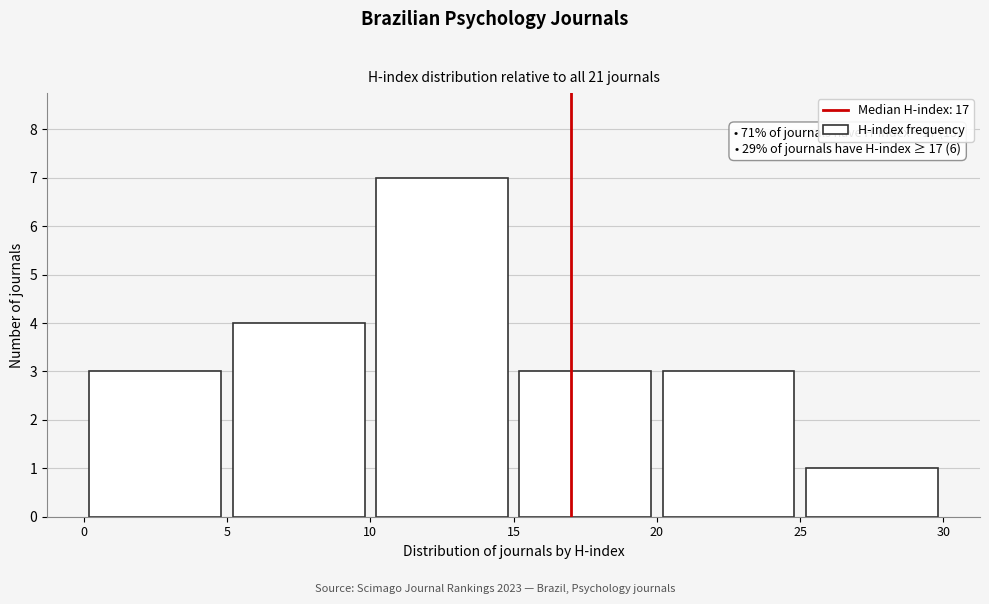

Over which range of the x-axis is the bar tallest?

10 to 15